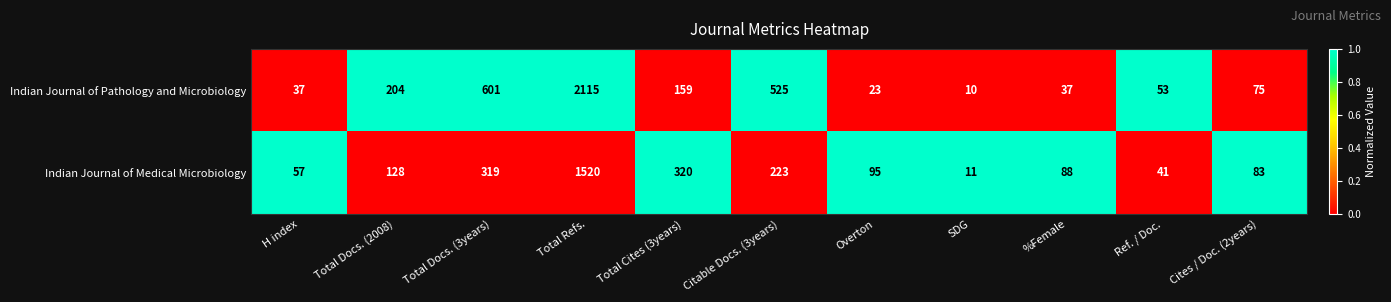

Which label corresponds to the largest value in the chart?

Total Refs.